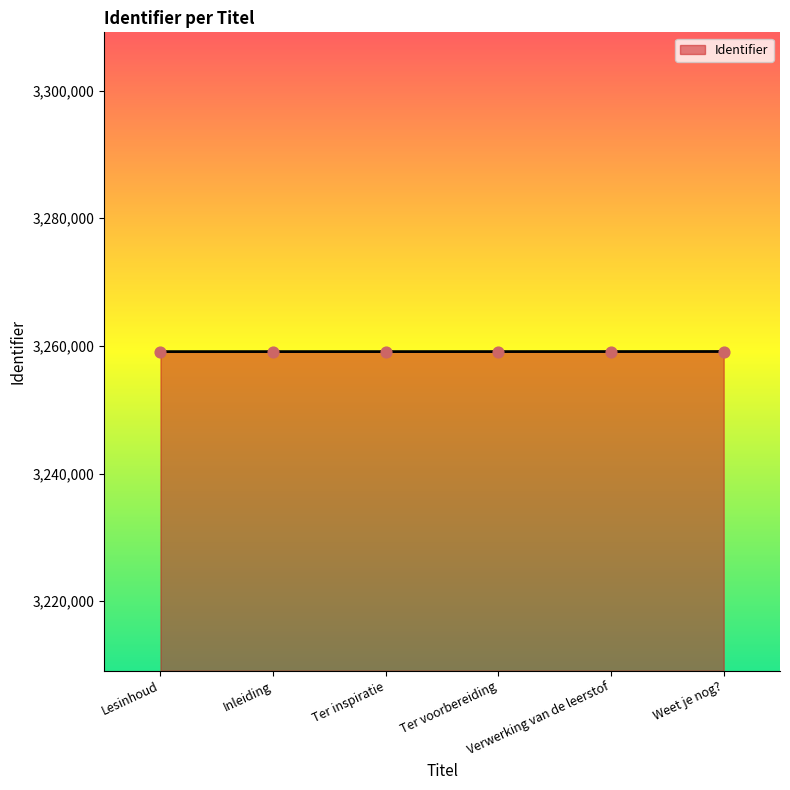

What is the sum of all values?

19554688